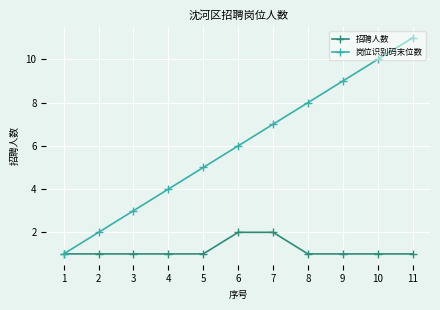

Does the chart have visible grid lines?

Yes